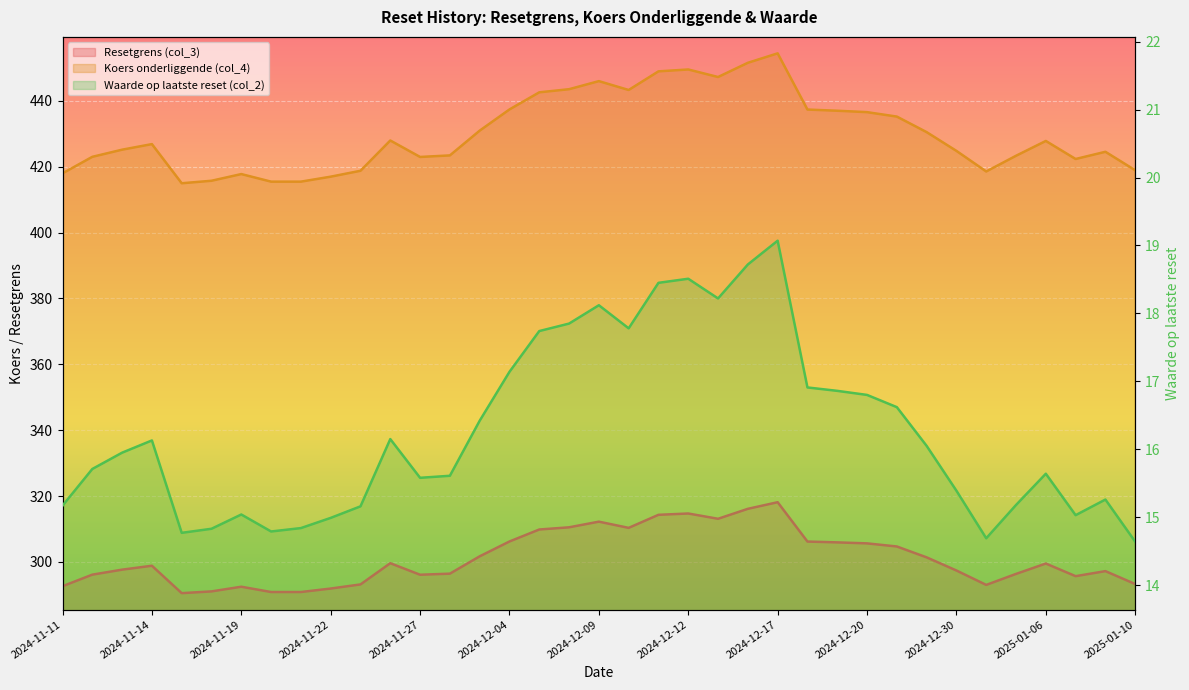

What is the value of the Waarde op laatste reset (col_2) point at the 17th from the left?

17.7